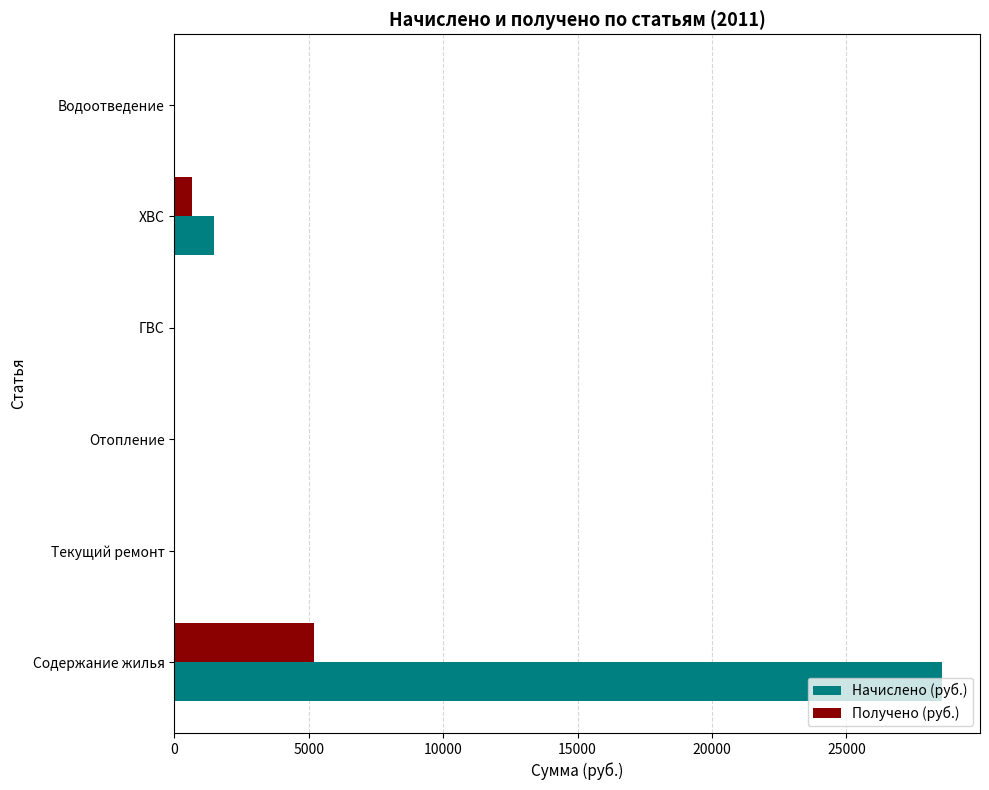

What is the sum of all Начислено (руб.) values?

30019.8